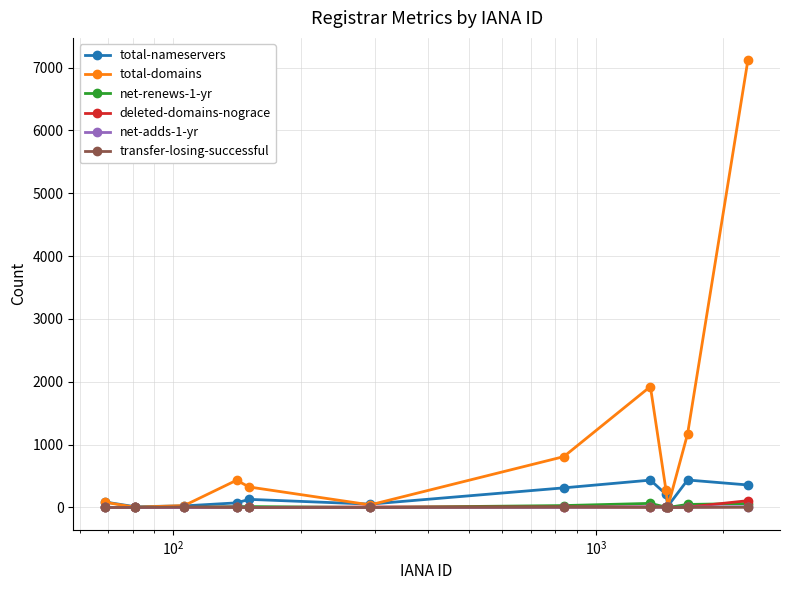

Which series has the largest total across all categories?

total-domains